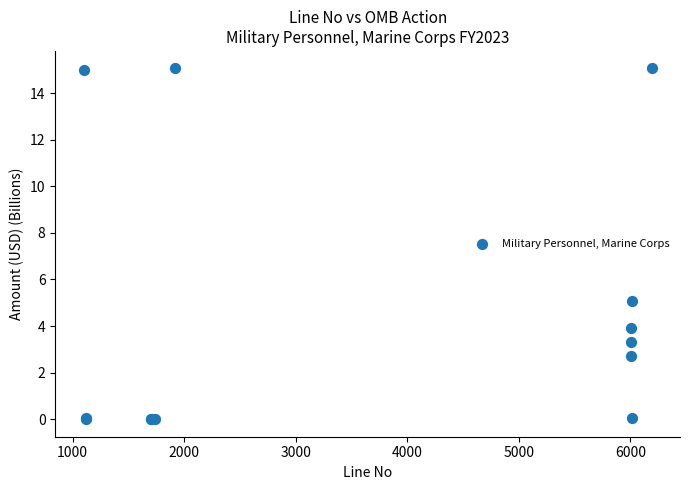

What Y value in the scatter plot is closest to 7?

5.1